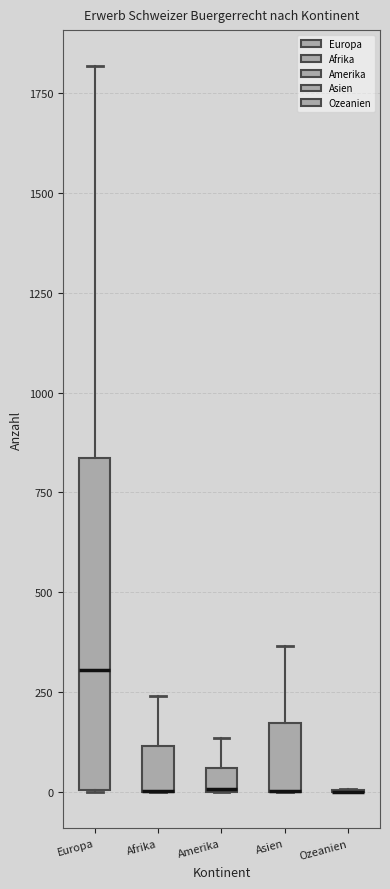

Which box is the tallest, from its lower edge to its upper edge?

Europa